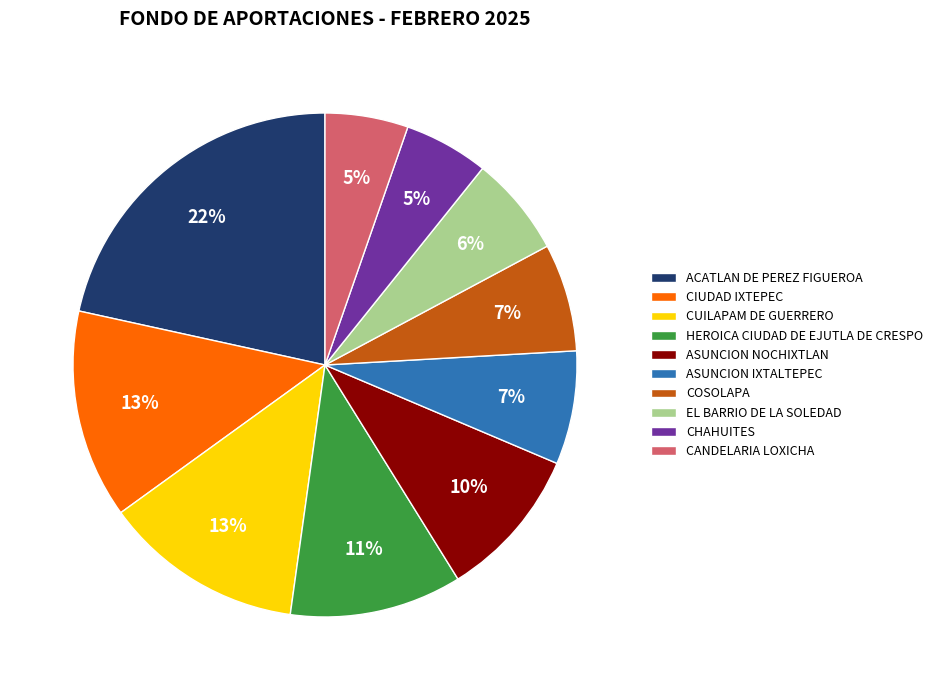

True or false: ASUNCION IXTALTEPEC accounts for 1% of the total.

False